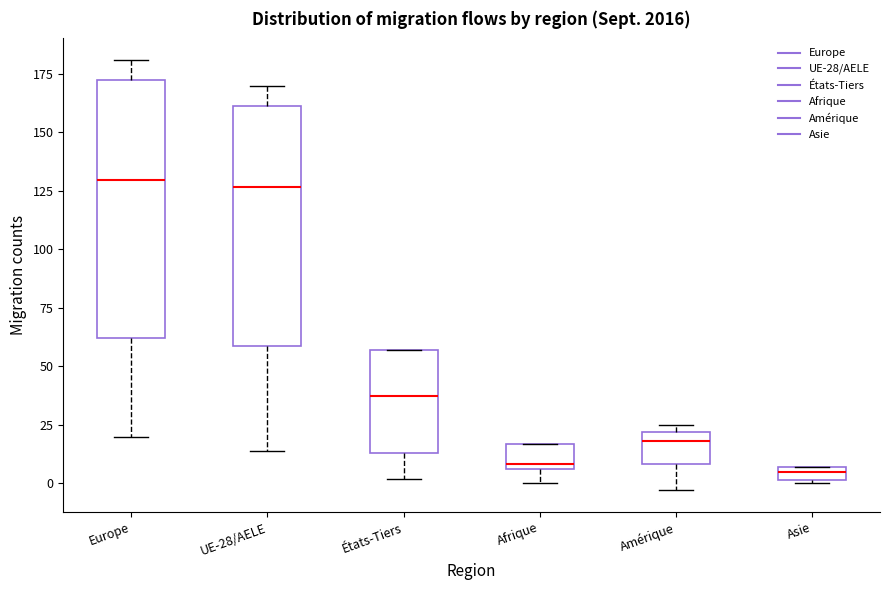

Where is the lower edge of the box for Asie on the y-axis? The values are not printed on the chart, so give them approximately, as read against the axis.

0